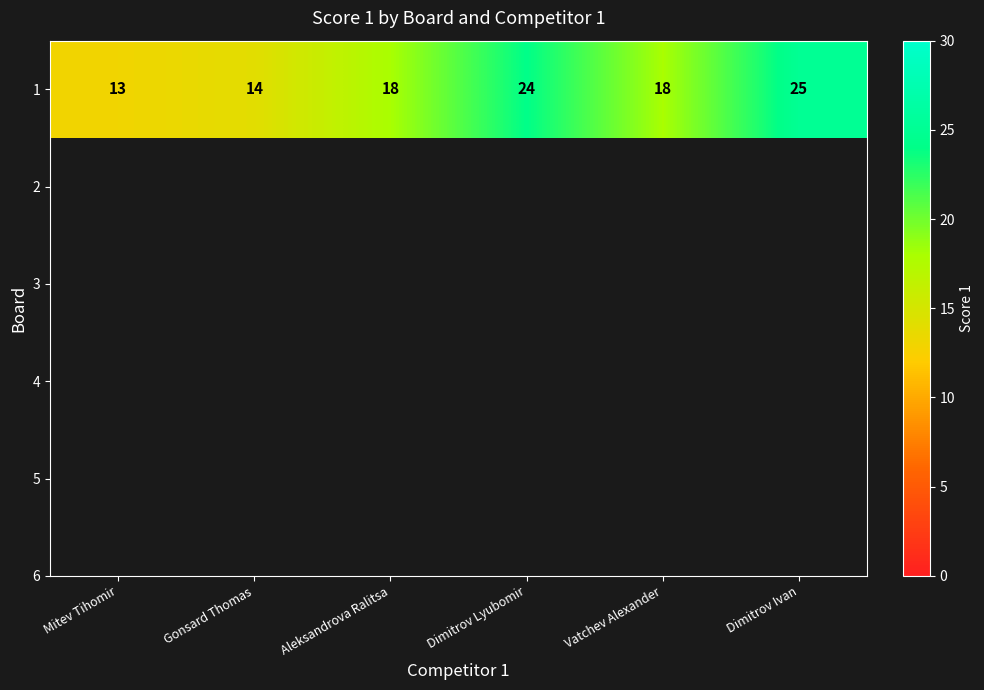

What is the sum of the values at Vatchev Alexander and Gonsard Thomas?

32